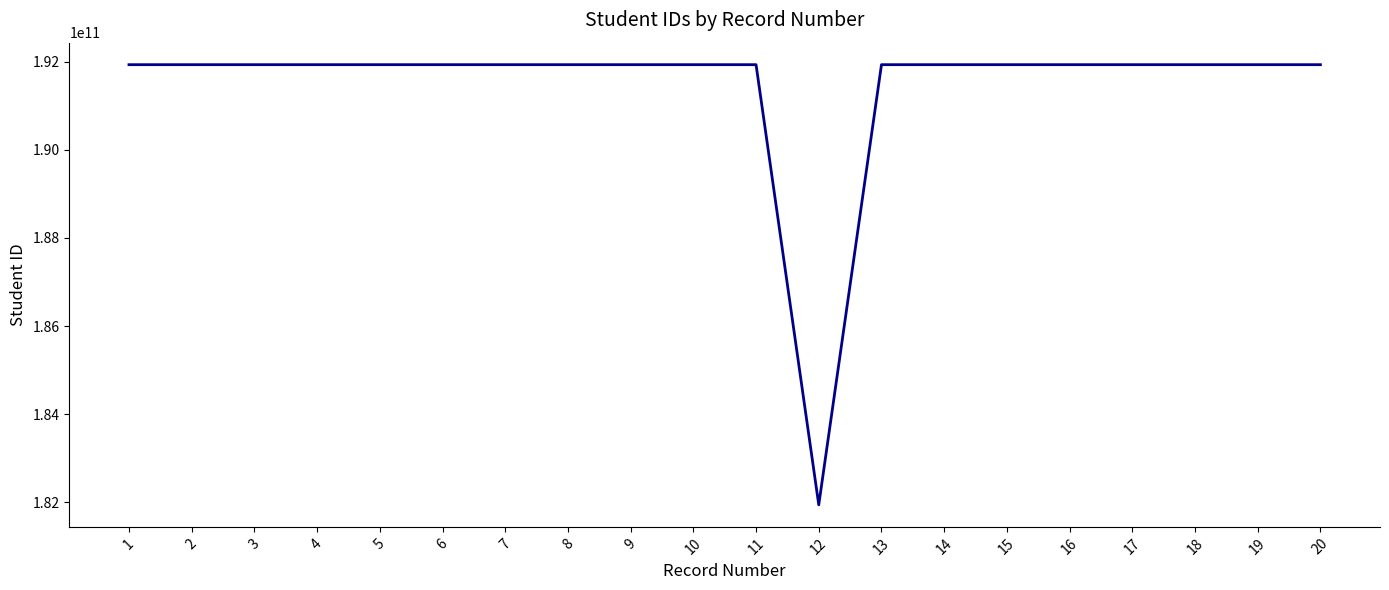

How many lines are shown in the chart?

1